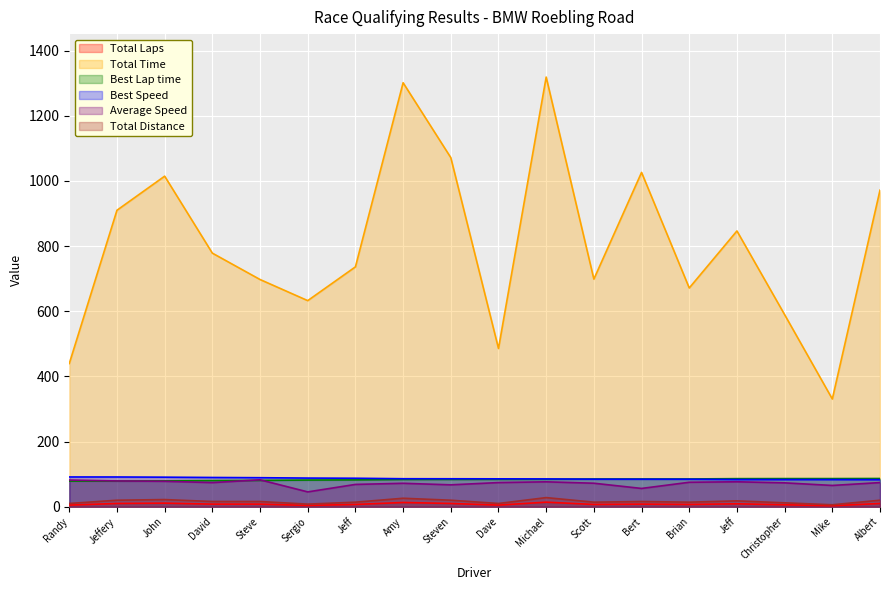

What is the difference between the Total Laps values at Sergio and Randy?

1.0